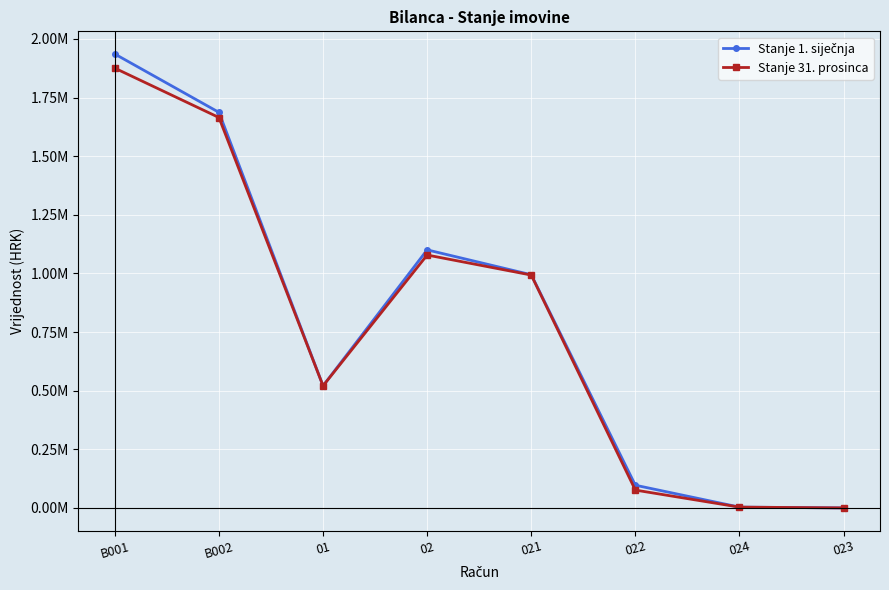

Reading left to right, list all the values displayed in this chart.

Stanje 1. siječnja: B001=1935386.2	B002=1686668.6	01=520577.2	02=1100321.7	021=994156.2	022=96734.6	024=3325.7	023=0.0
Stanje 31. prosinca: B001=1875076.9	B002=1664666.9	01=520577.2	02=1078320.1	021=992917.4	022=75971.7	024=3325.7	023=0.0